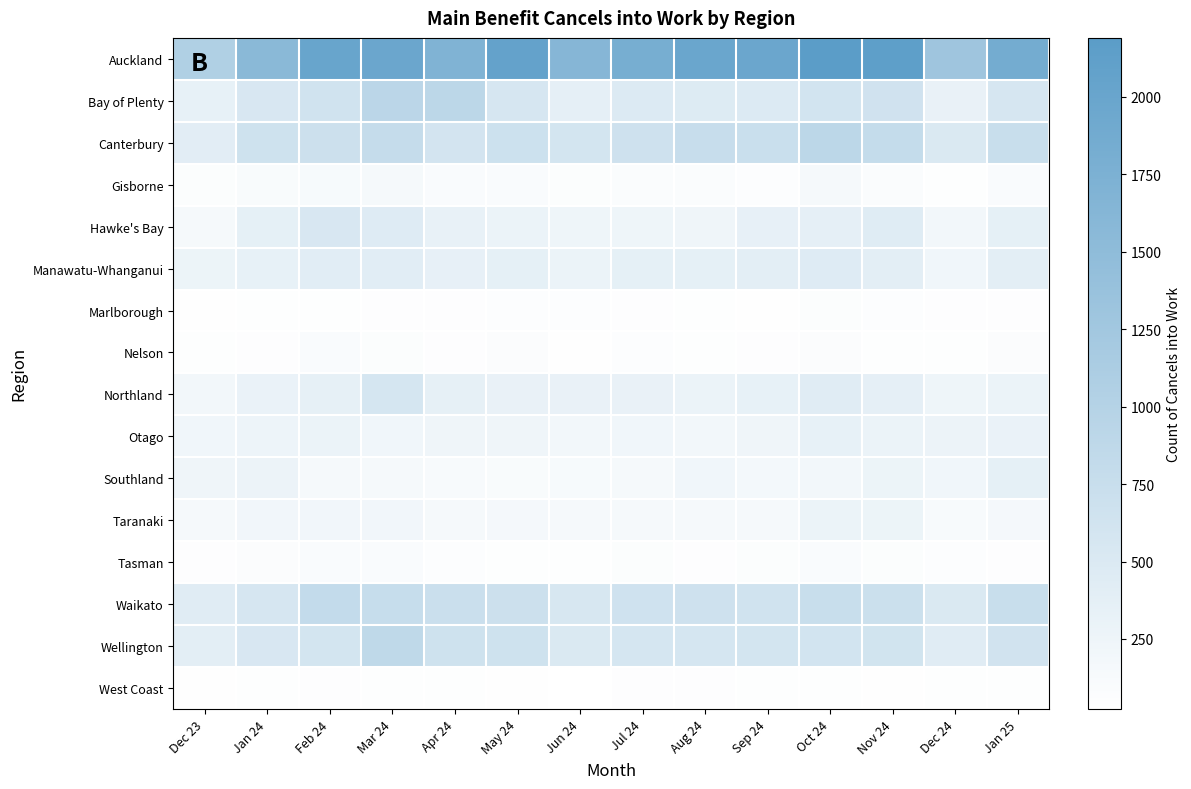

At how many categories does at least one series exceed 1413?

12